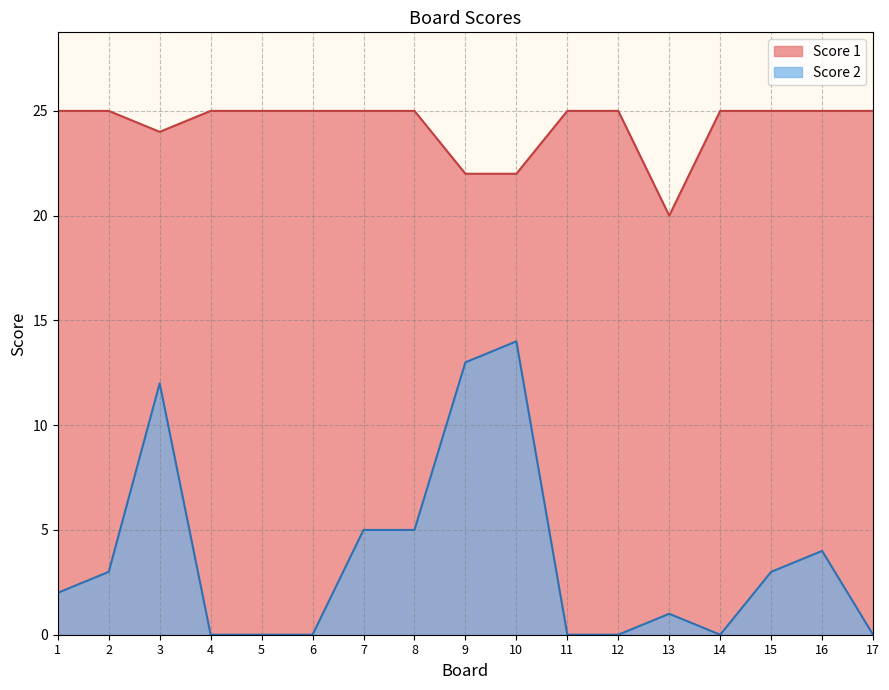

Rank the series by their average value, from lowest to highest.

Score 2, Score 1